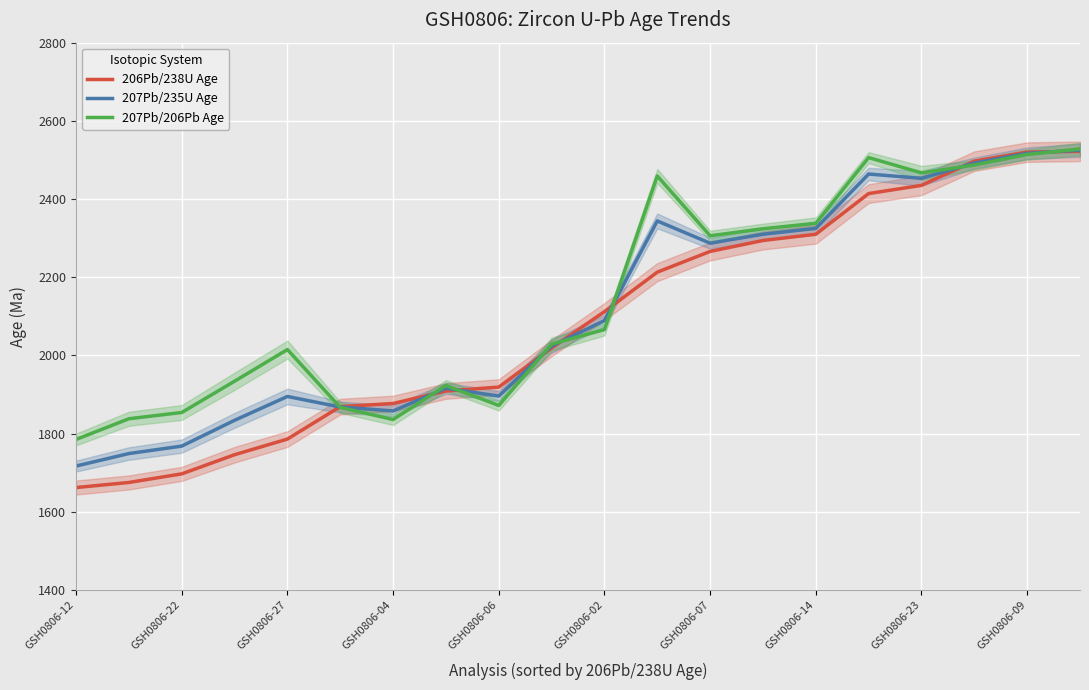

Which category has the lowest value in the 206Pb/238U Age series?

GSH0806-12